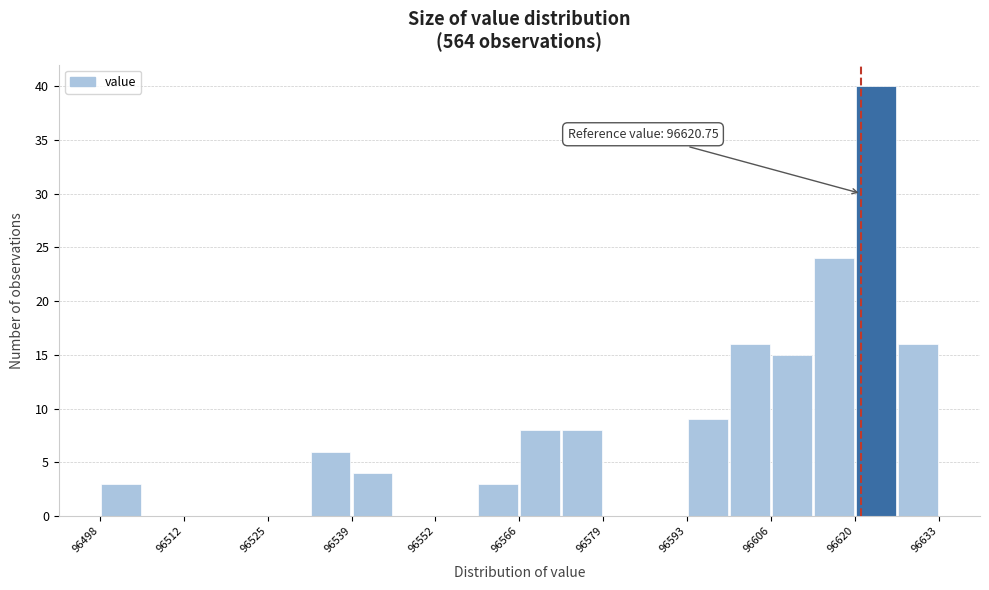

Around what value on the x-axis is the tallest bar? Give the approximate position of its centre, as read against the axis.

96624